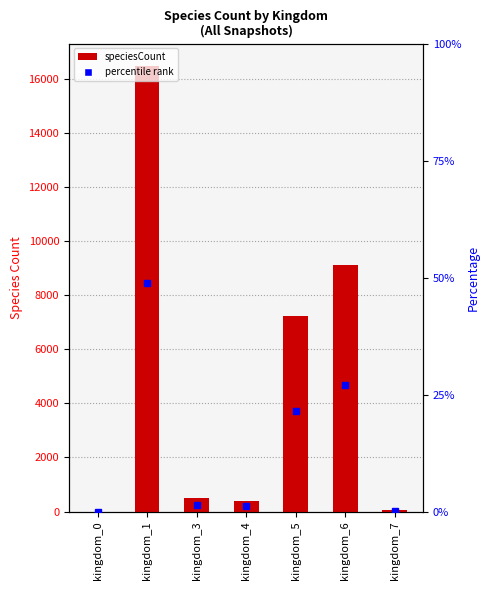

What is the average value?

4827